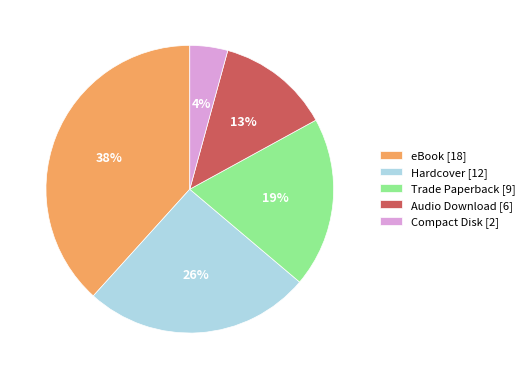

Which category has the smallest portion of the pie?

Compact Disk